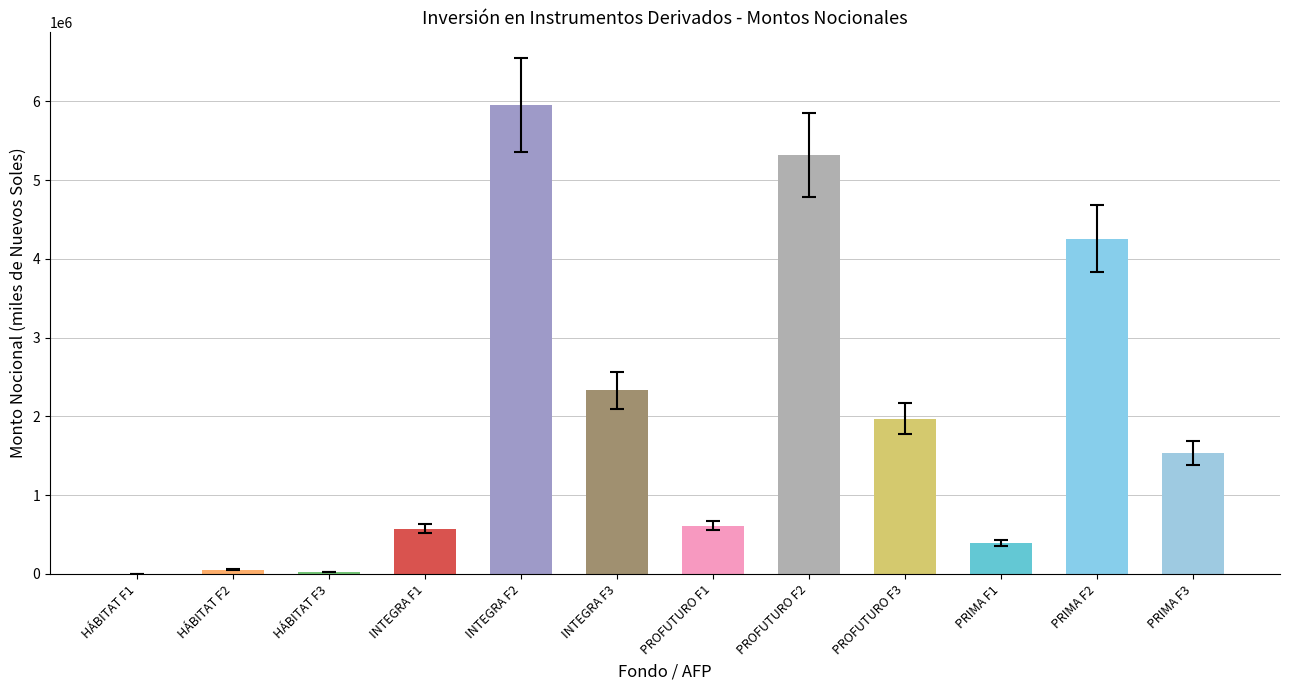

How many series are shown in this chart?

1